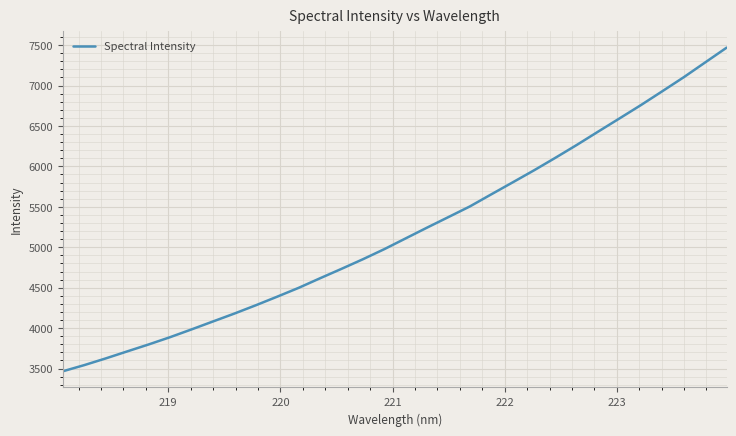

What is the maximum value shown in the chart?

7469.1